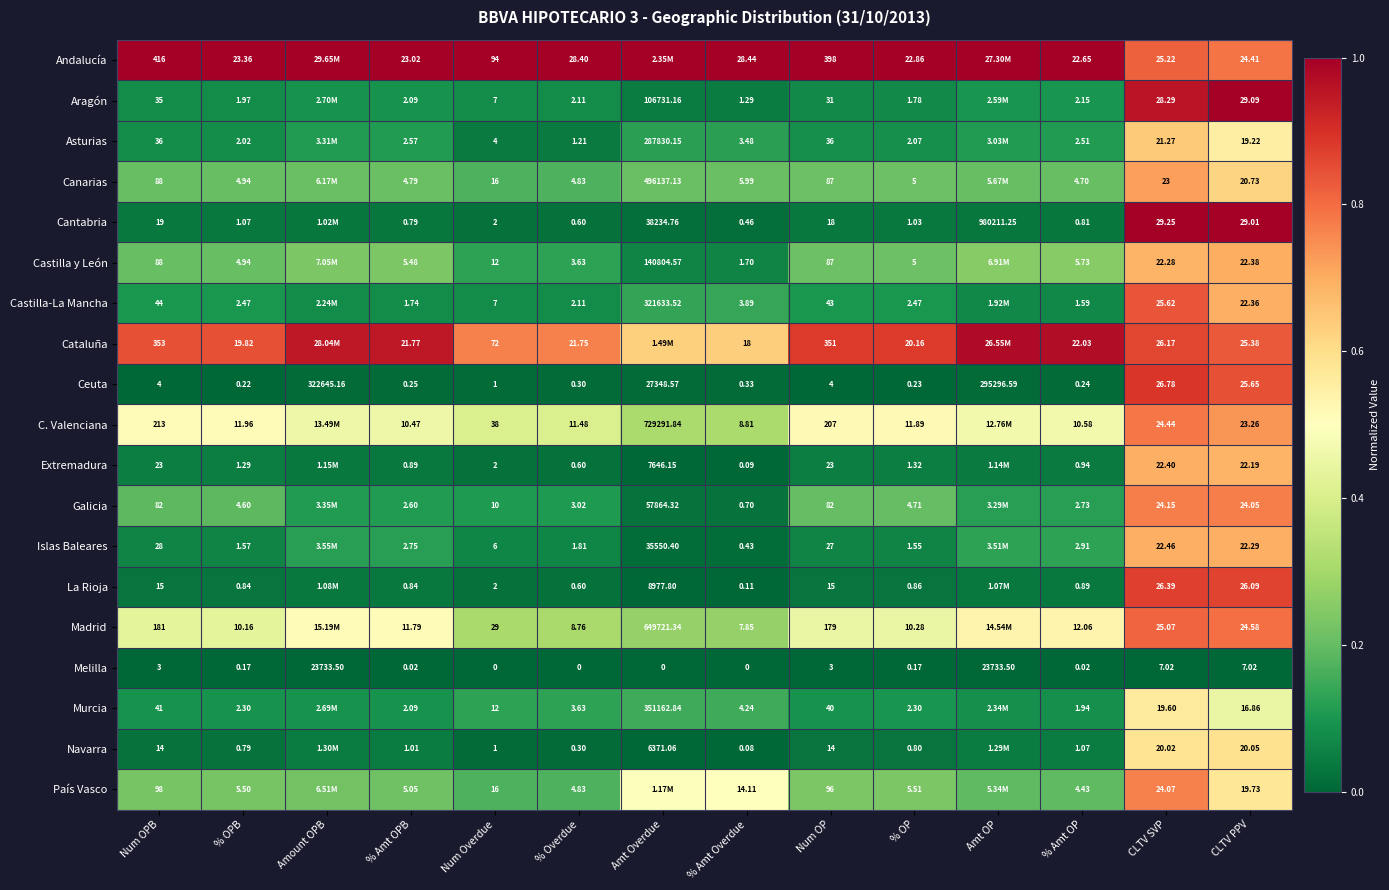

Is the value of Extremadura at Amt Overdue greater than the value of País Vasco at % Amt Overdue?

Yes